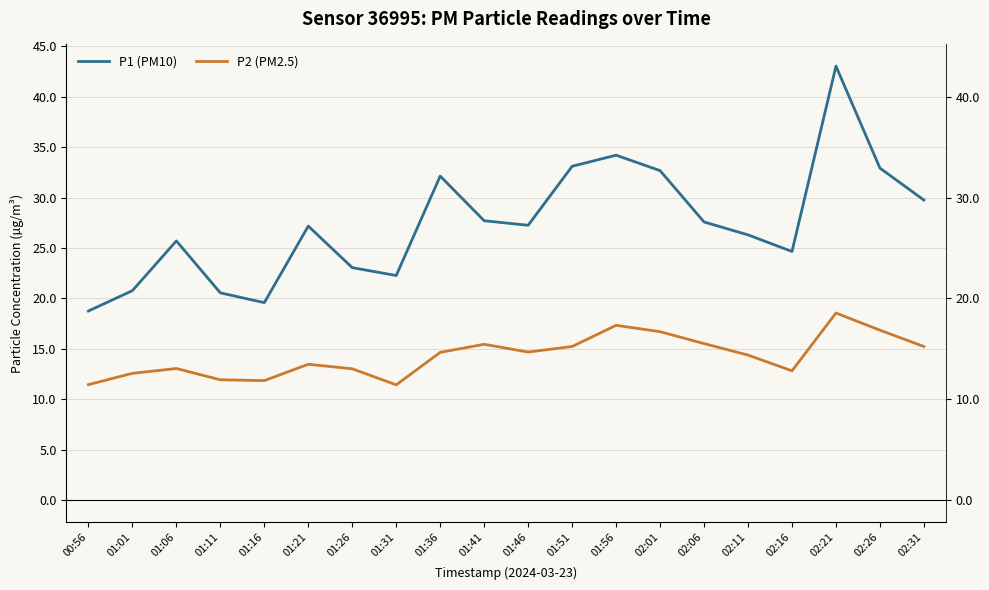

What is the approximate value of P2 (PM2.5) at 01:31?

11.4